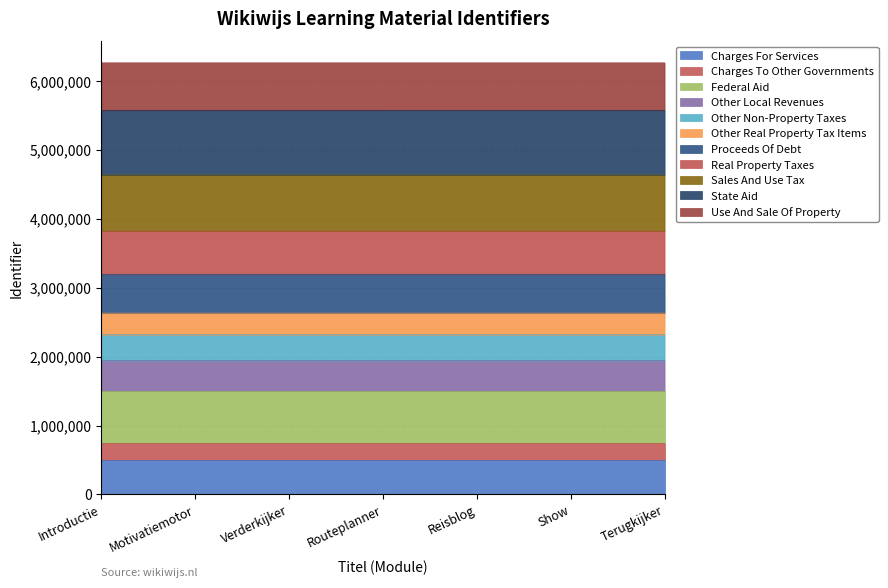

What is the difference between the values at Reisblog and Terugkijker?

1.9